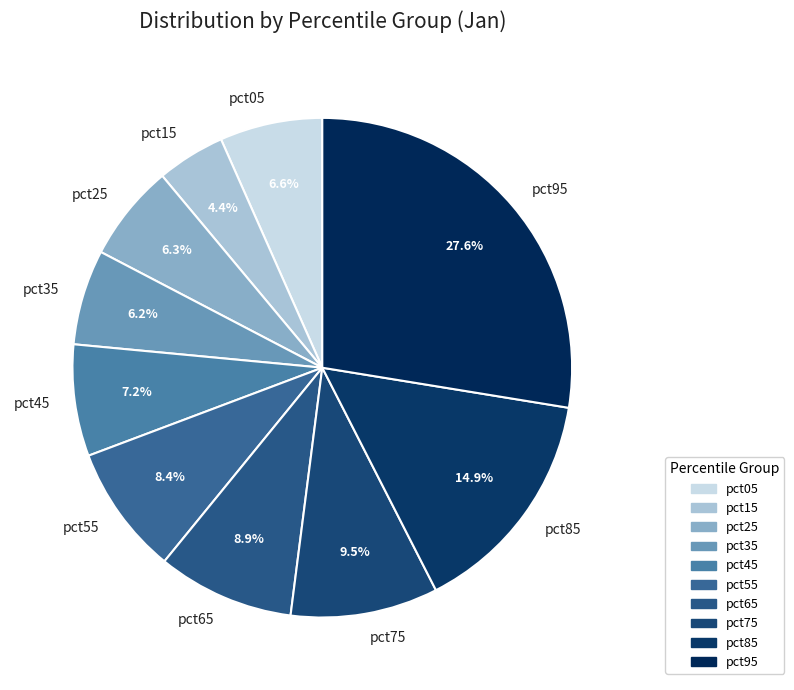

To the nearest percent, what is the difference between the largest and smallest slice percentages?

23%